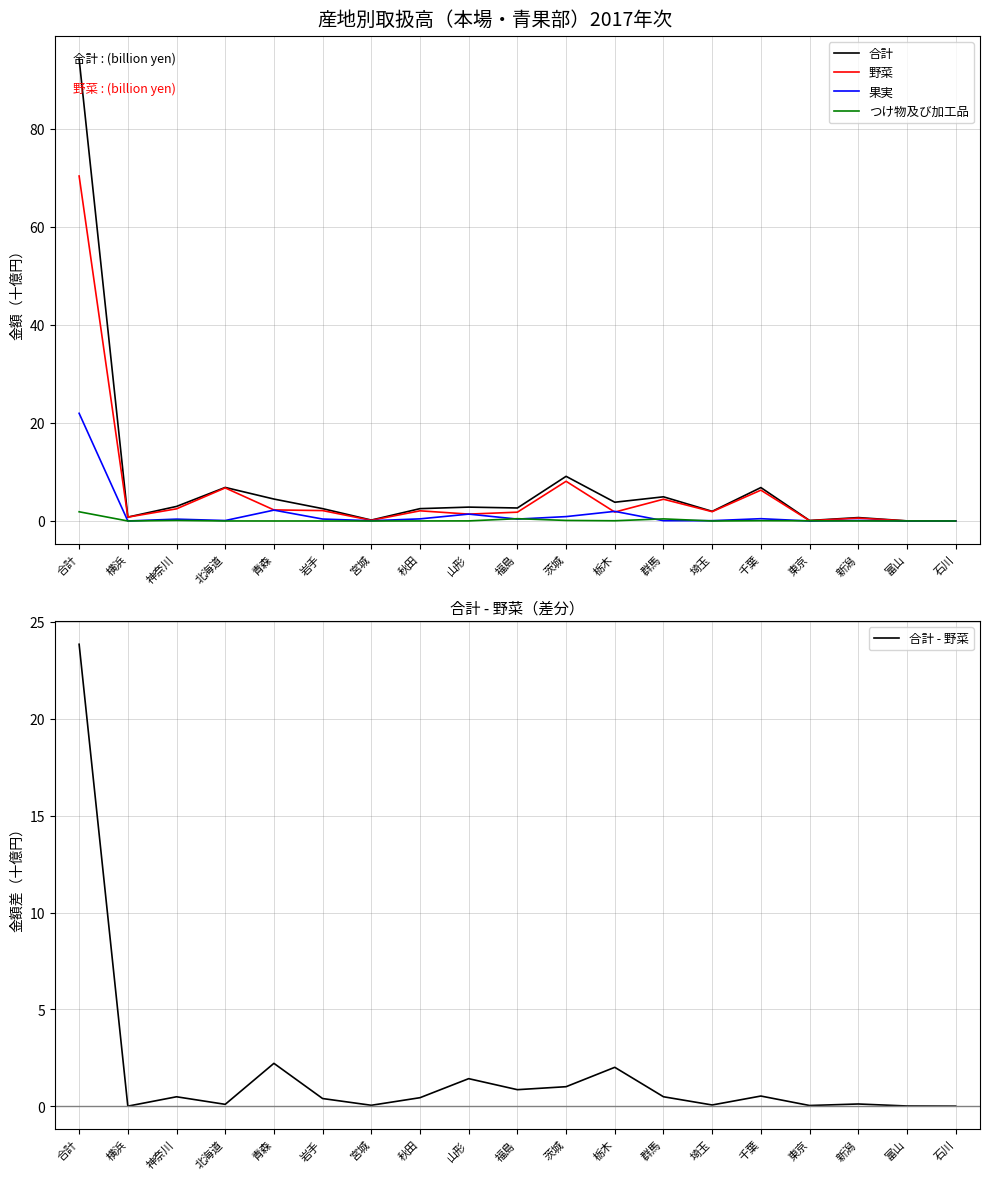

What is the label of the 13th point from the left?

群馬